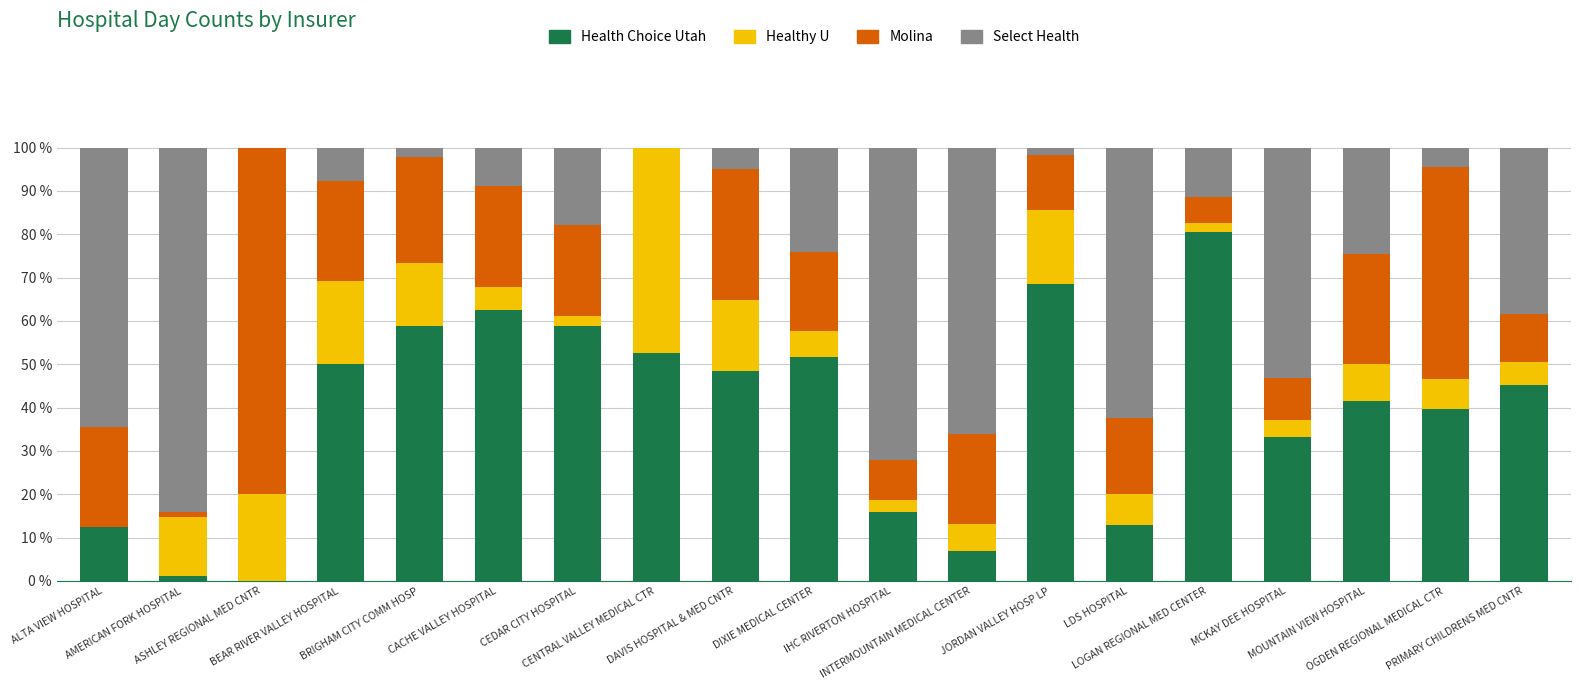

What are all the series names shown in the legend?

Health Choice Utah, Healthy U, Molina, Select Health